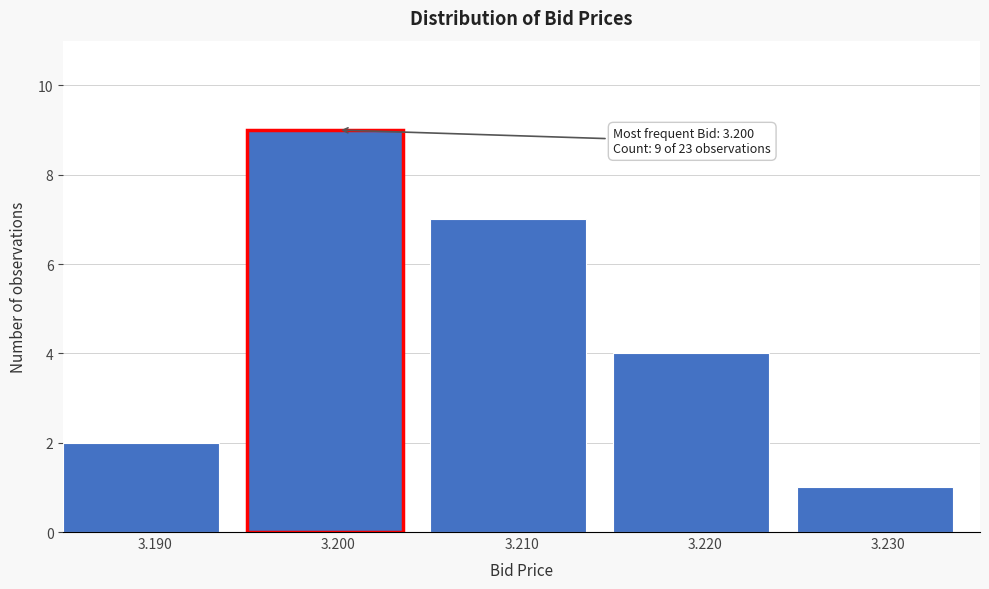

Over which range of the x-axis is the bar tallest?

3.195 to 3.205